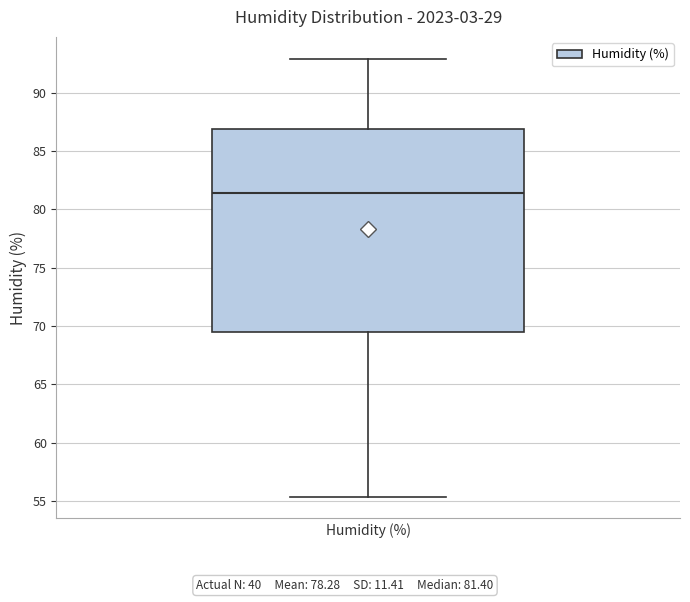

Transcribe this box plot: give where the median line is, the range the box spans, and where the two whiskers end, as read against the y-axis. The values are not printed on the chart, so give them approximately, as read against the axis.

median 81.5, box 69.5 to 87.0, whiskers 55.5 to 93.0